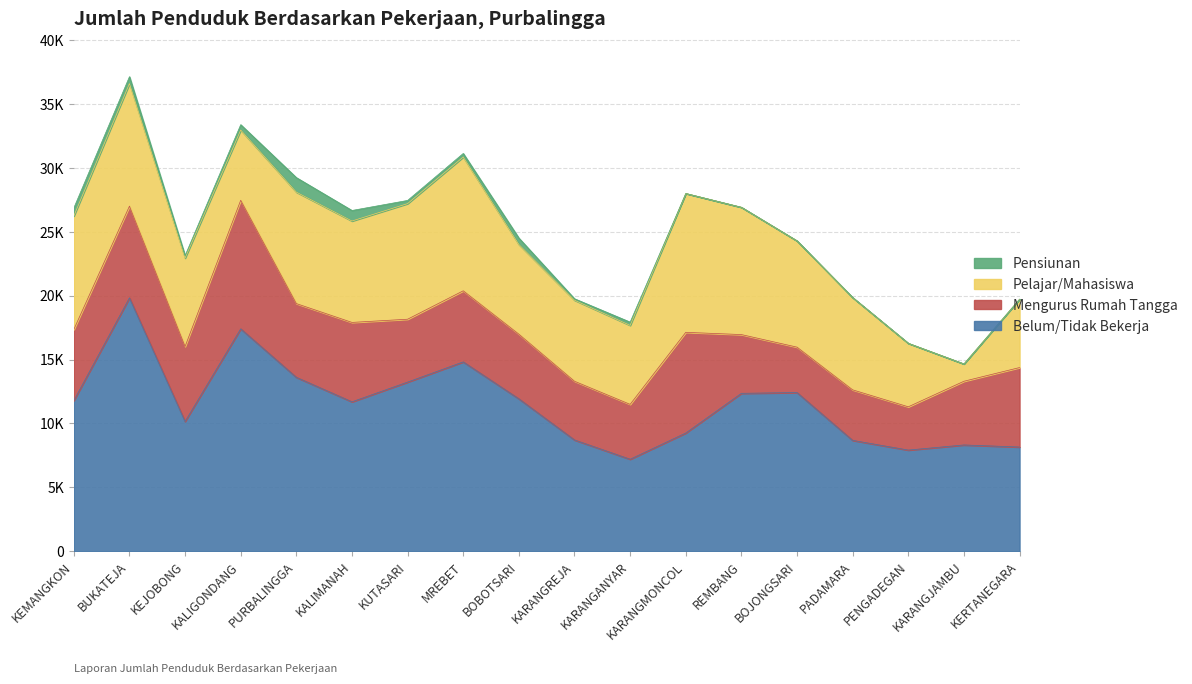

True or false: Pelajar/Mahasiswa has more than 1 interior local peaks.

True